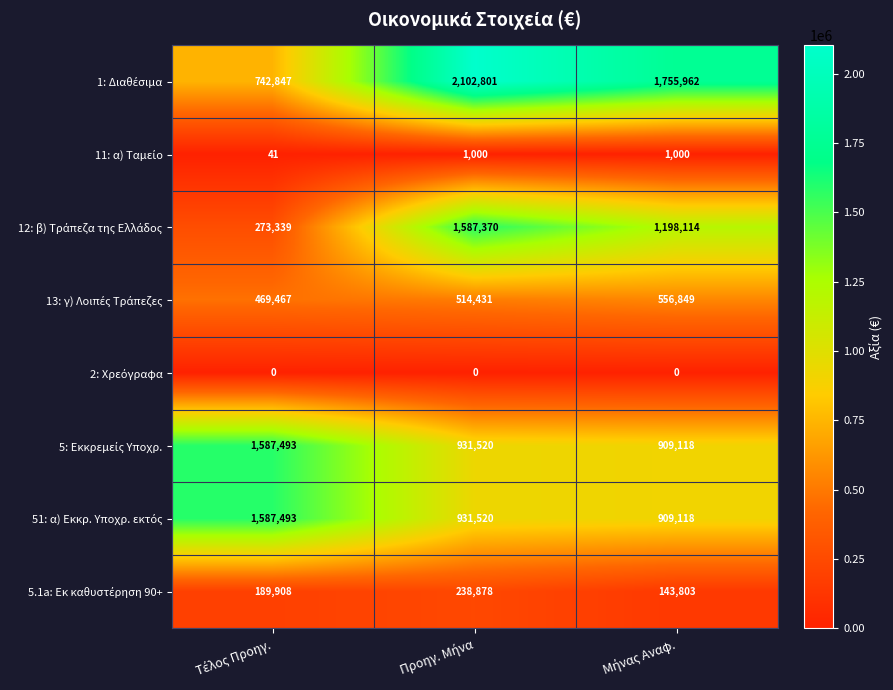

At how many categories does at least one series exceed 717704?

3